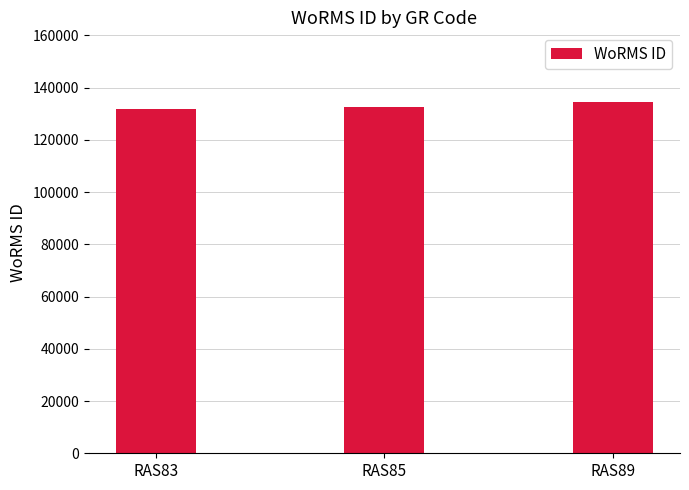

Which label corresponds to the largest value in the chart?

RAS89